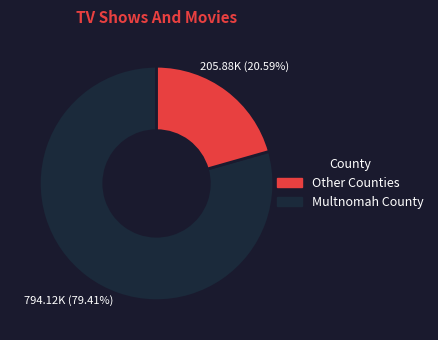

Combined, do Multnomah County and Other Counties account for over 50%?

Yes